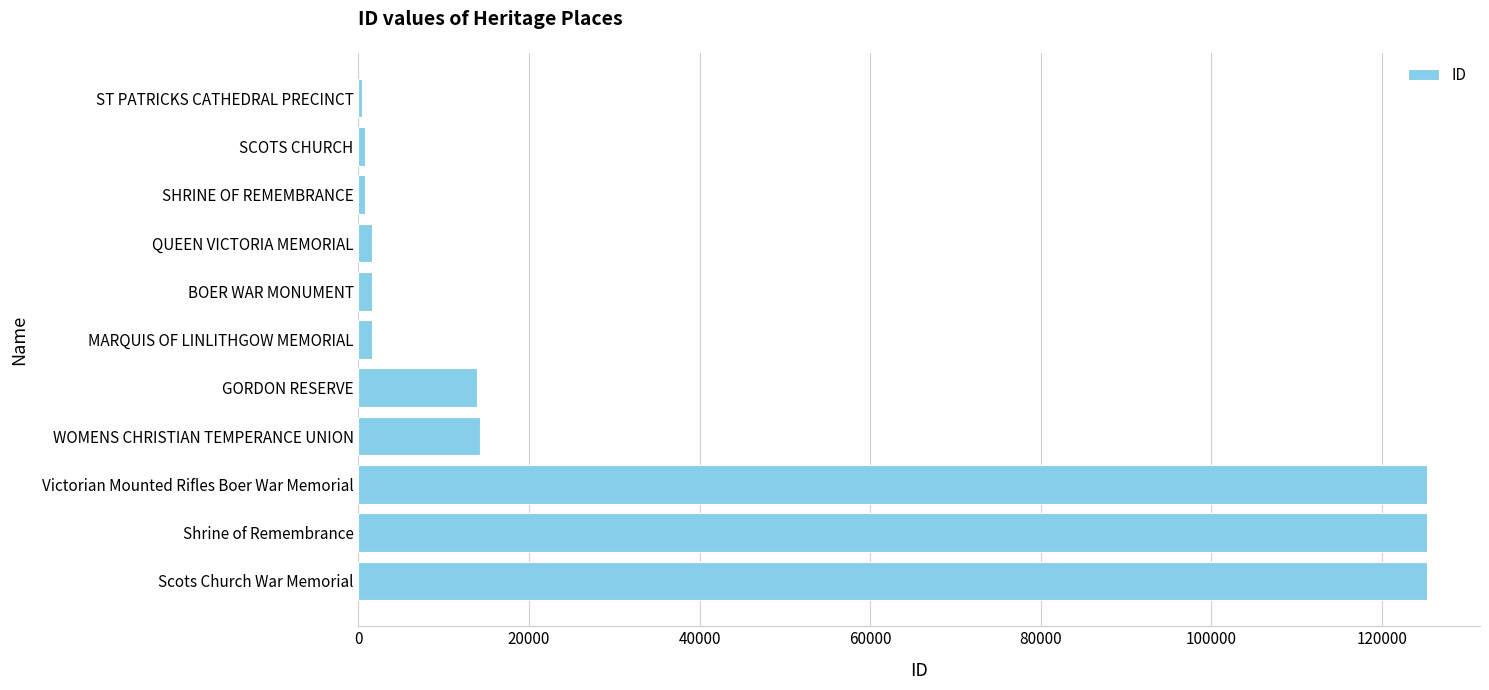

What is the maximum value shown in the chart?

125246